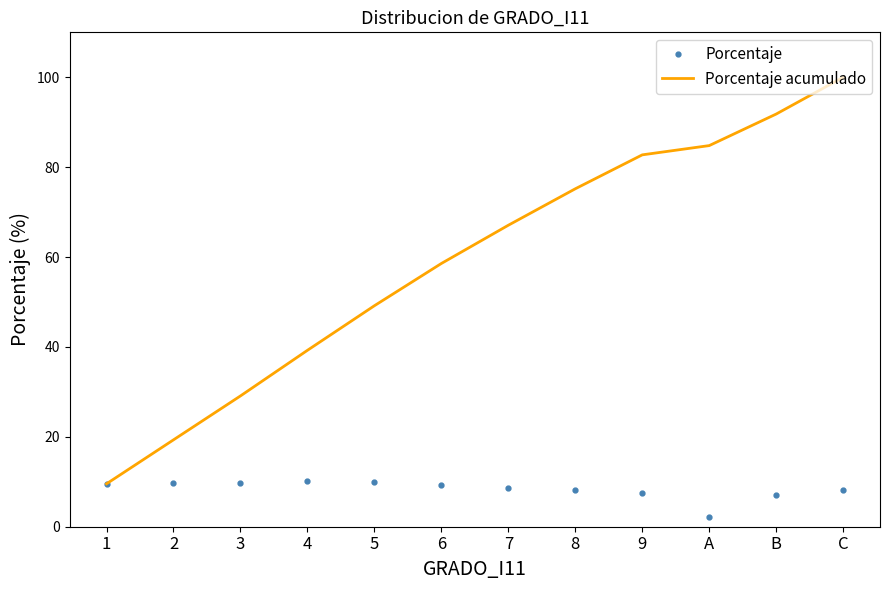

At how many categories does at least one series exceed 71?

5